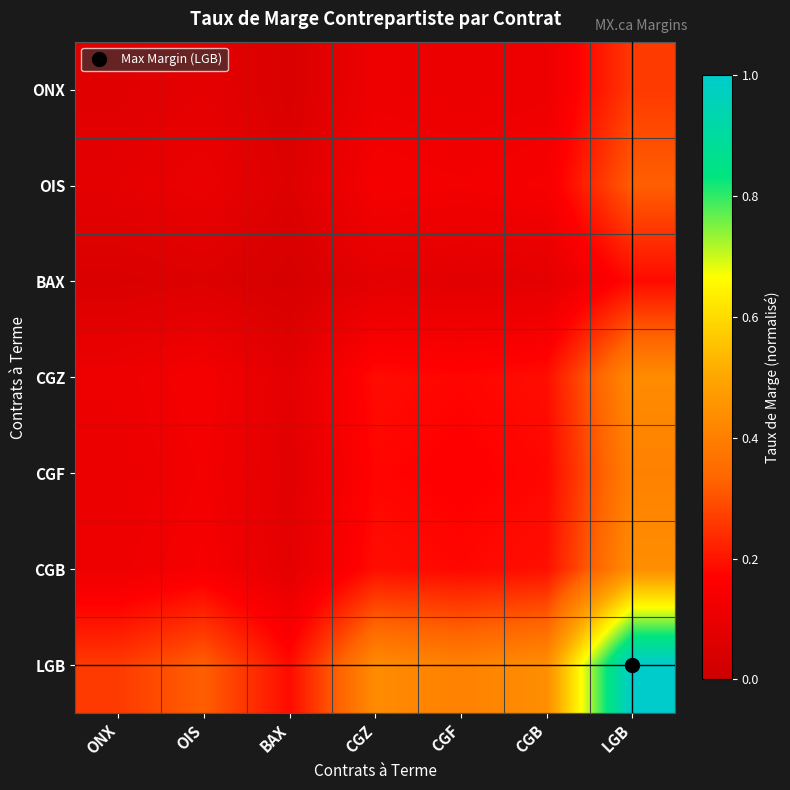

At how many categories does at least one series exceed 0?

7